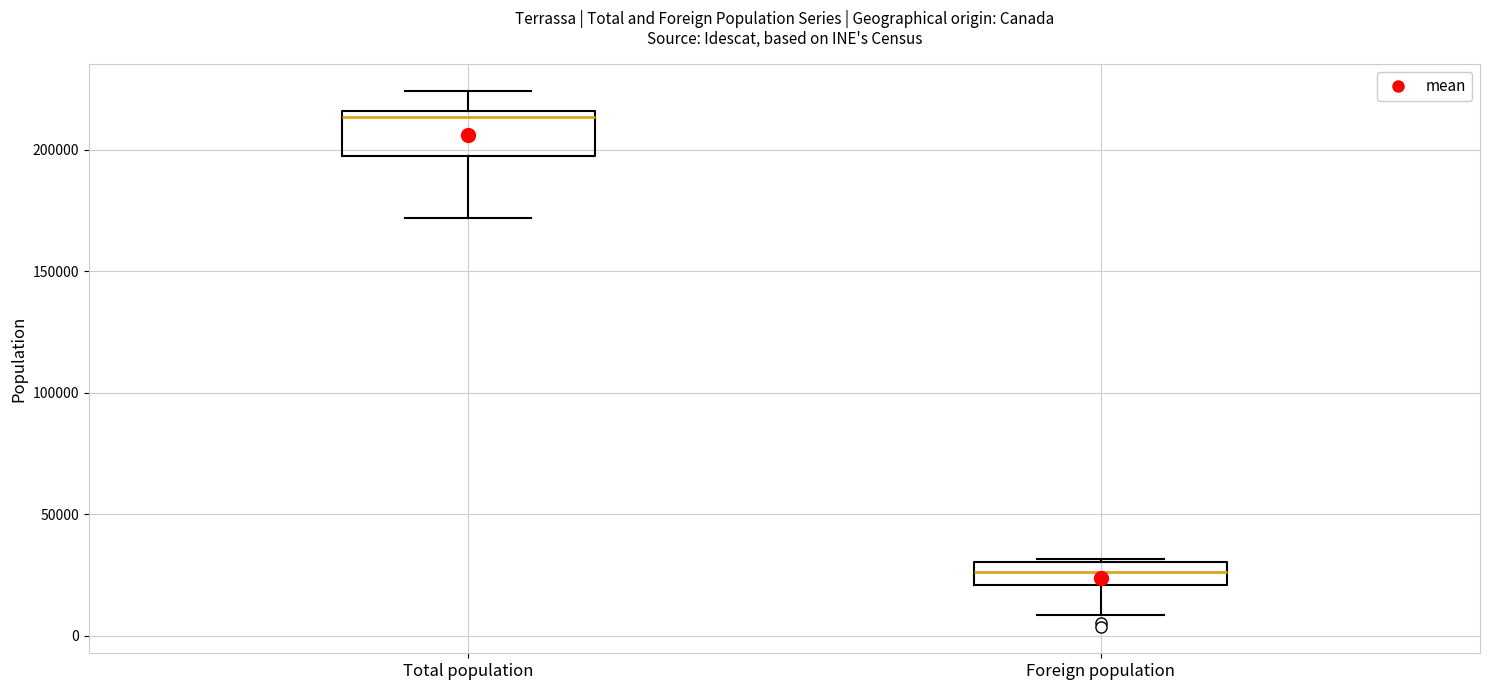

Reading left to right, read every box against the y-axis: the position of its median line, the range the box covers, and the ends of its whiskers. The values are not printed on the chart, so give them approximately, as read against the axis.

Total population: median 215000 (just below the box's upper edge), box 195000 to 215000, whiskers 170000 to 225000
Foreign population: median 25000, box 20000 to 30000, whiskers 10000 to 30000 (just above the box's upper edge)